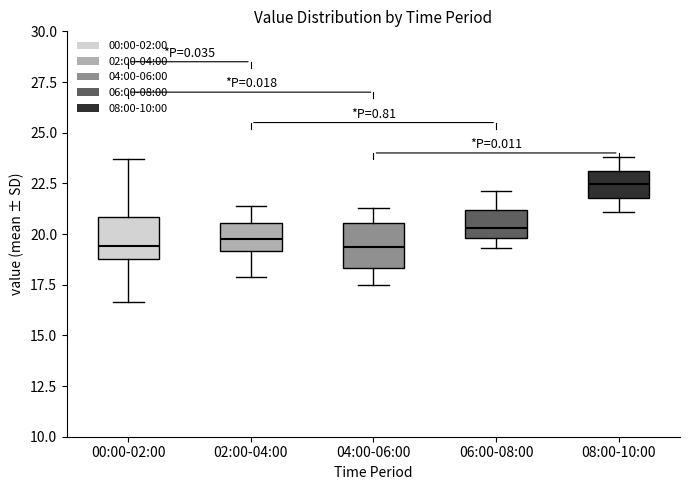

Where does the lower whisker of the box for 08:00-10:00 end on the y-axis? The values are not printed on the chart, so give them approximately, as read against the axis.

21.0